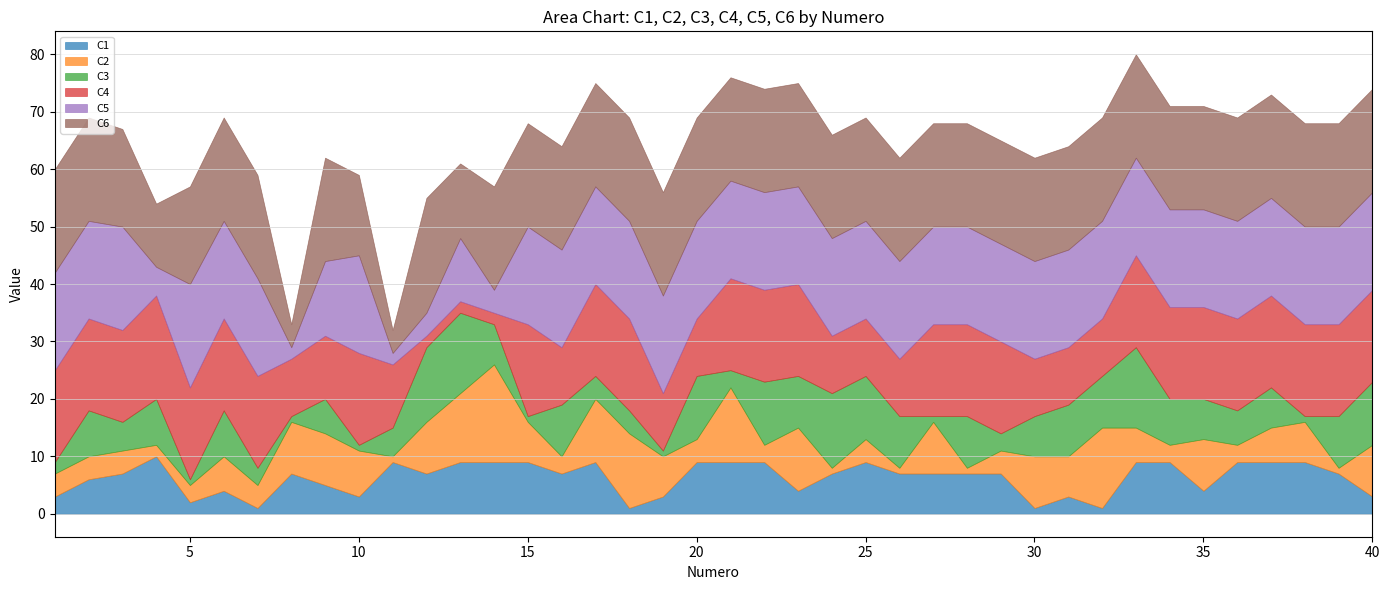

Does the chart have visible grid lines?

Yes